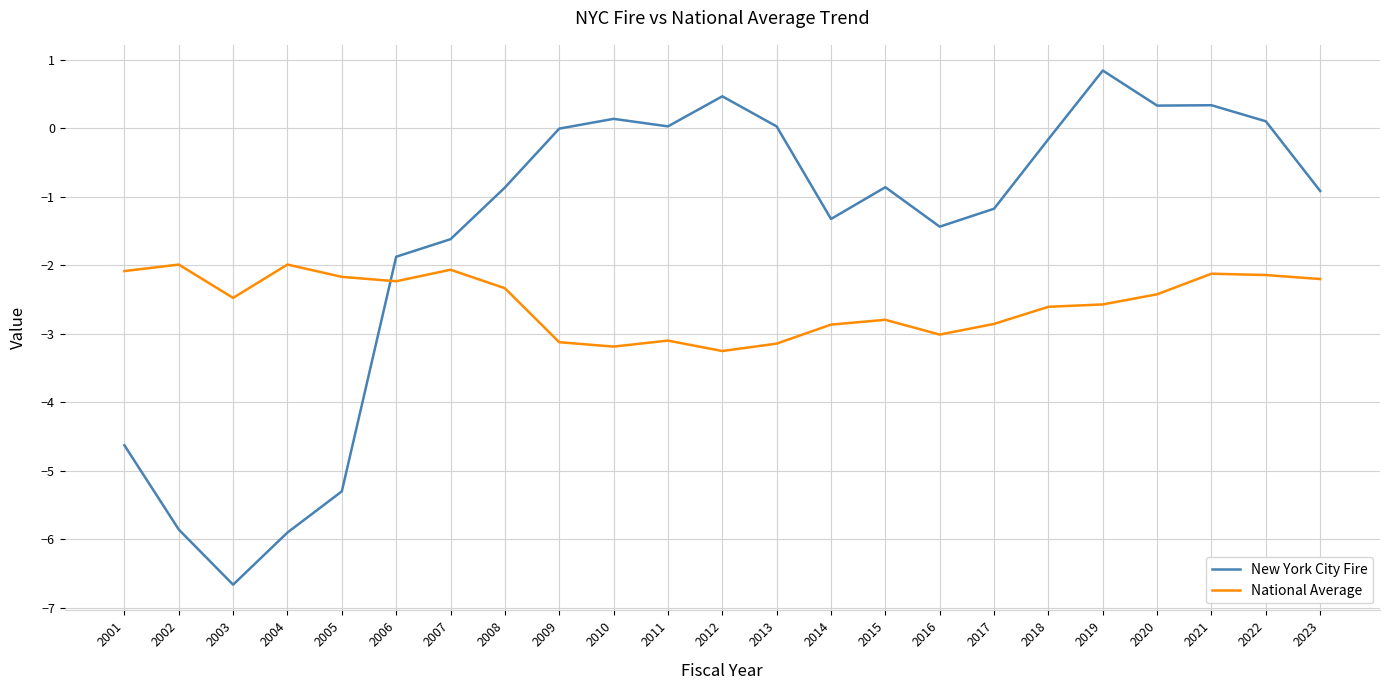

What is the sum of the New York City Fire values at 2010 and 2001?

-4.5